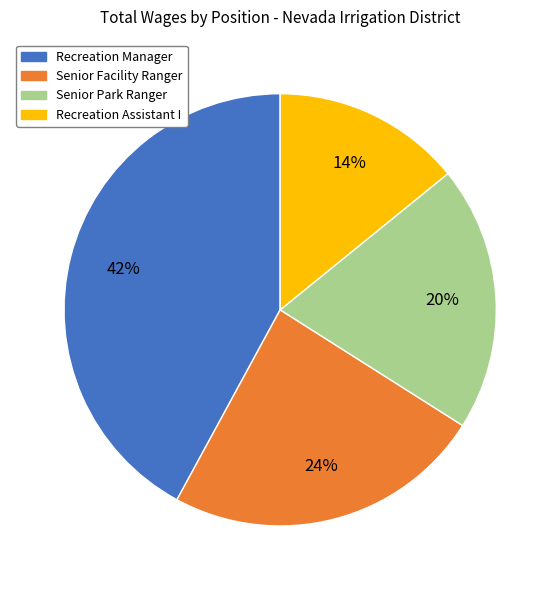

Is Recreation Manager the majority of the pie?

No